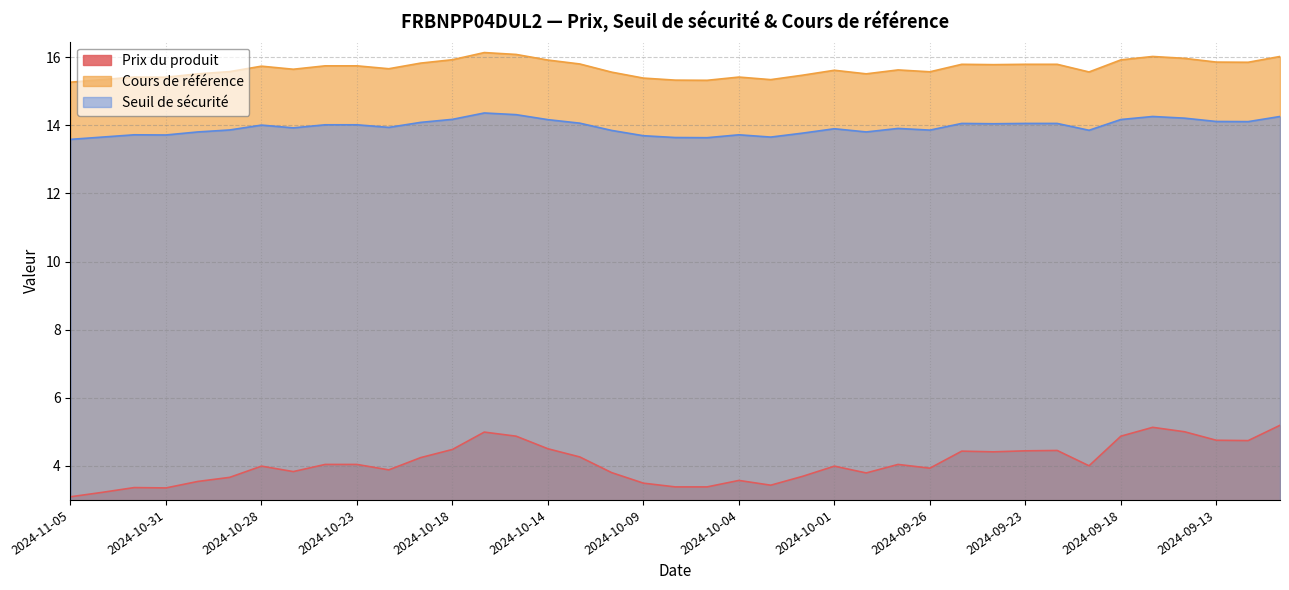

At how many categories does at least one series exceed 11?

39